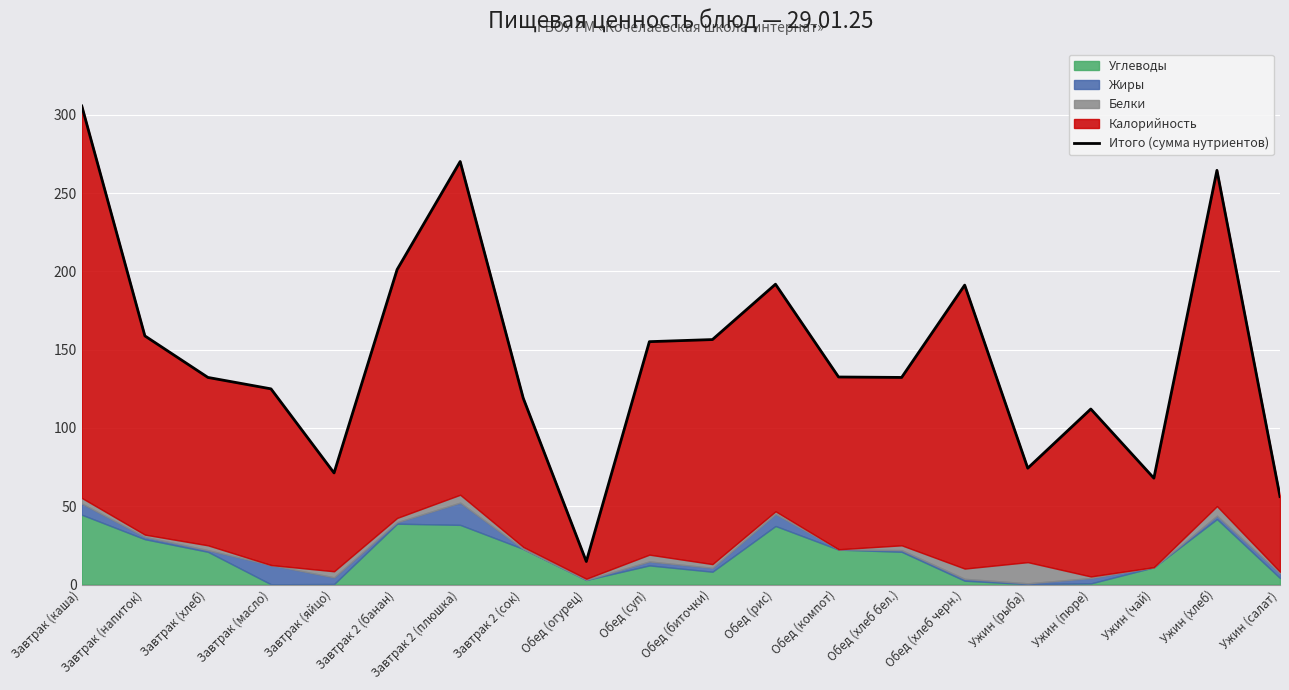

What is the greatest value displayed?

305.6